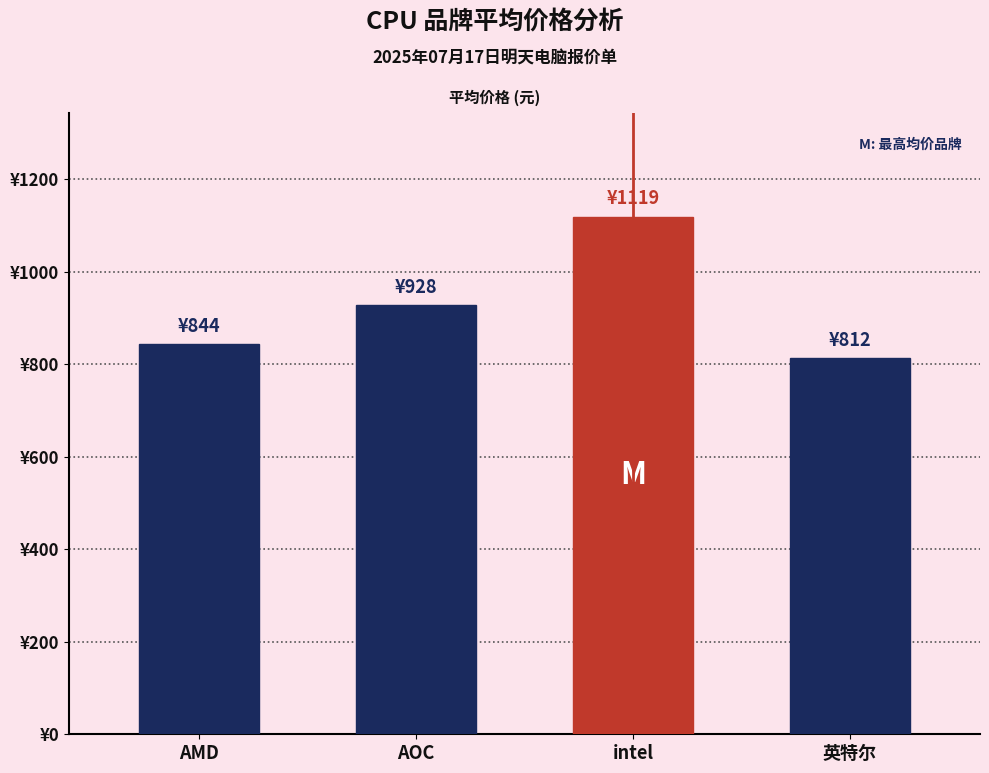

Where does the data first go above 928?

intel